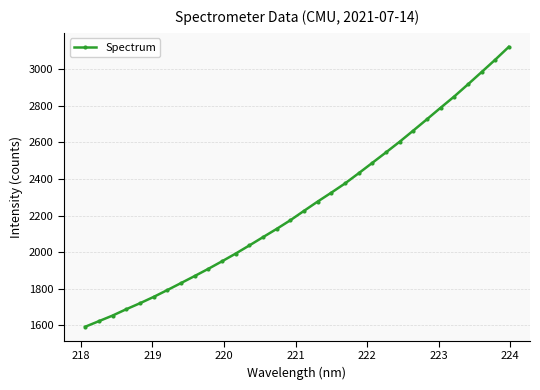

What is the value of the 17th point from the left?

2225.8